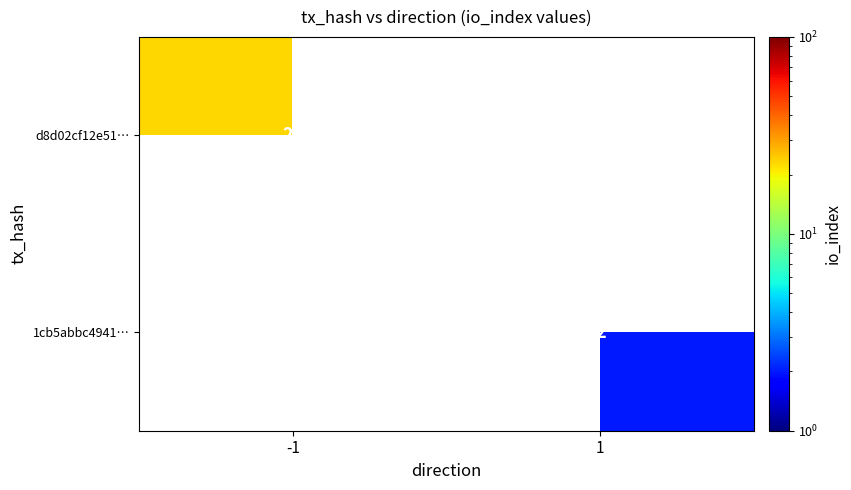

The 1cb5abbc4941… series shows 2 at 1. True or false?

True